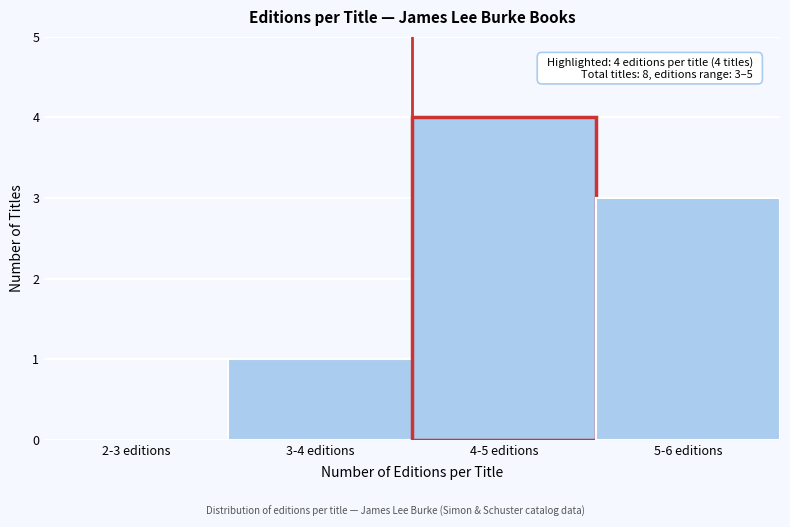

Reading right to left, extract all data points from this chart.

5-6 editions=3	4-5 editions=4	3-4 editions=1	2-3 editions=0